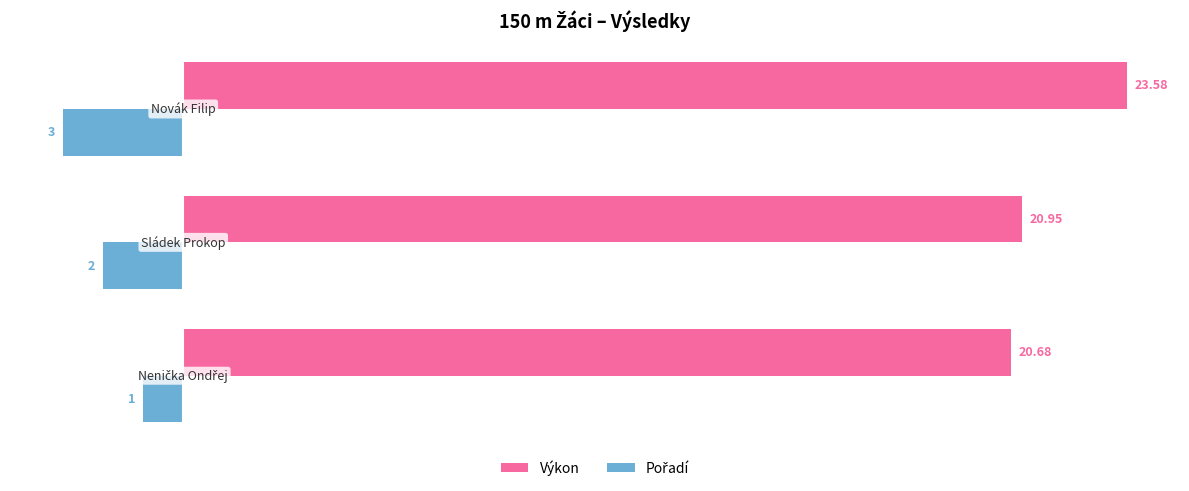

Which series has the widest spread of values?

Výkon